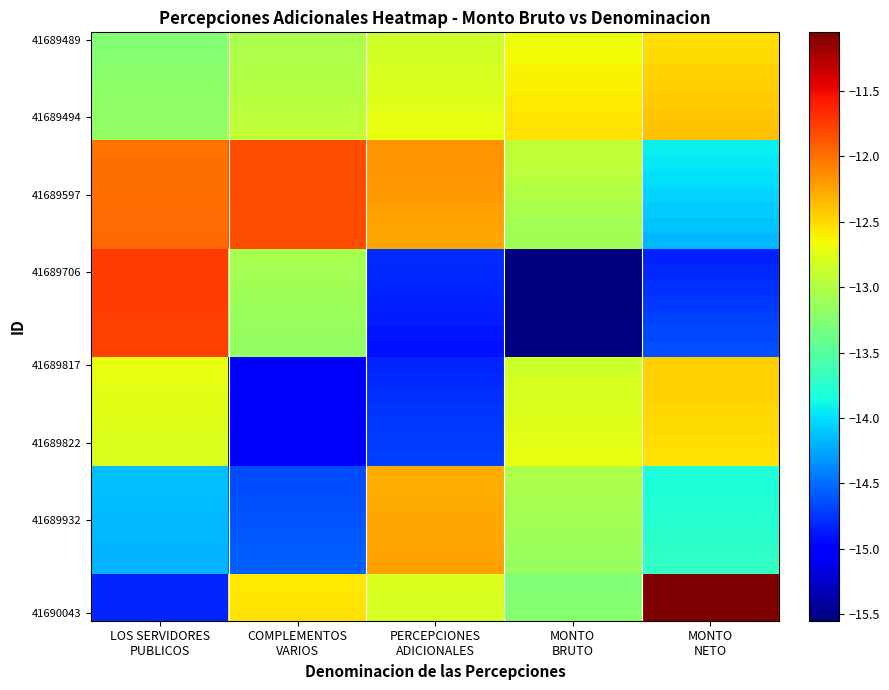

Which label corresponds to the largest value in the chart?

MONTO
NETO